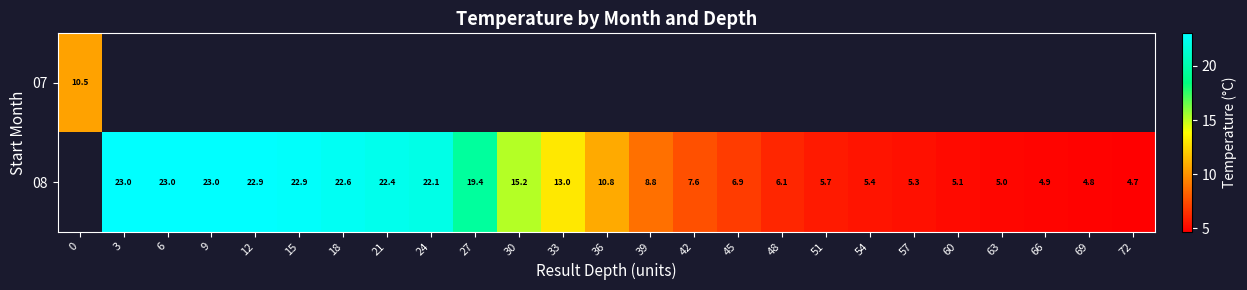

Is it true that 08 equals 4.9 at 66?

True